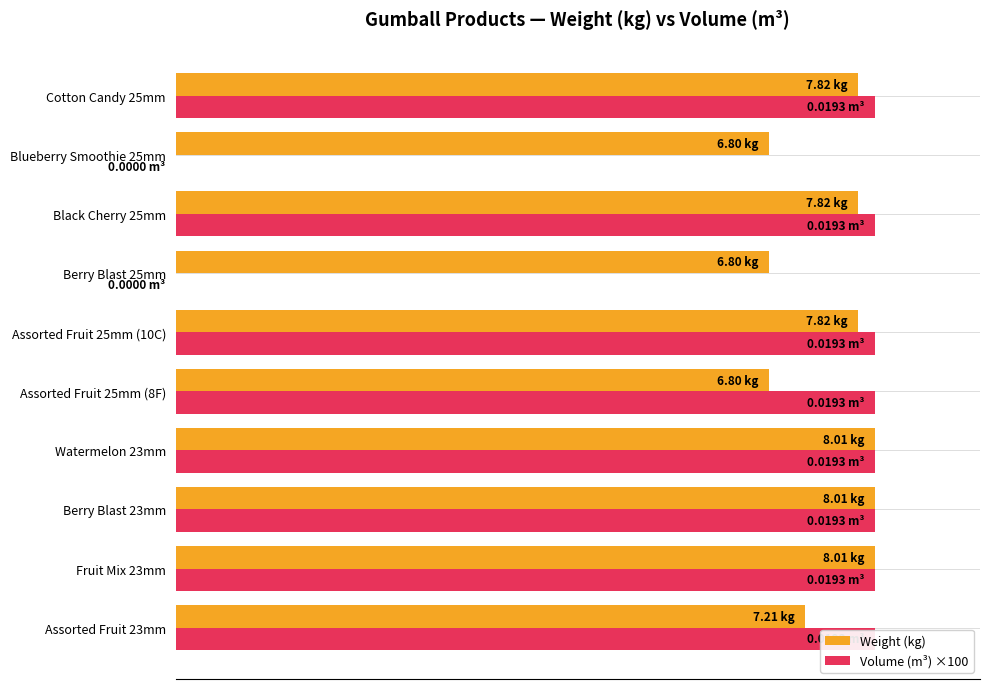

Between Assorted Fruit 23mm and Assorted Fruit 25mm (10C), which series saw the biggest shift?

Weight (kg)